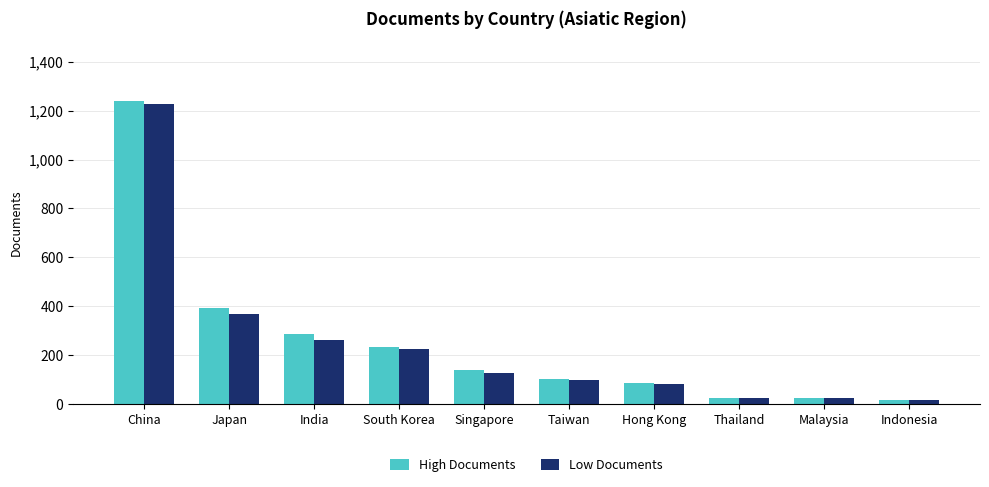

What is the difference between the Low Documents values at China and Hong Kong?

1144